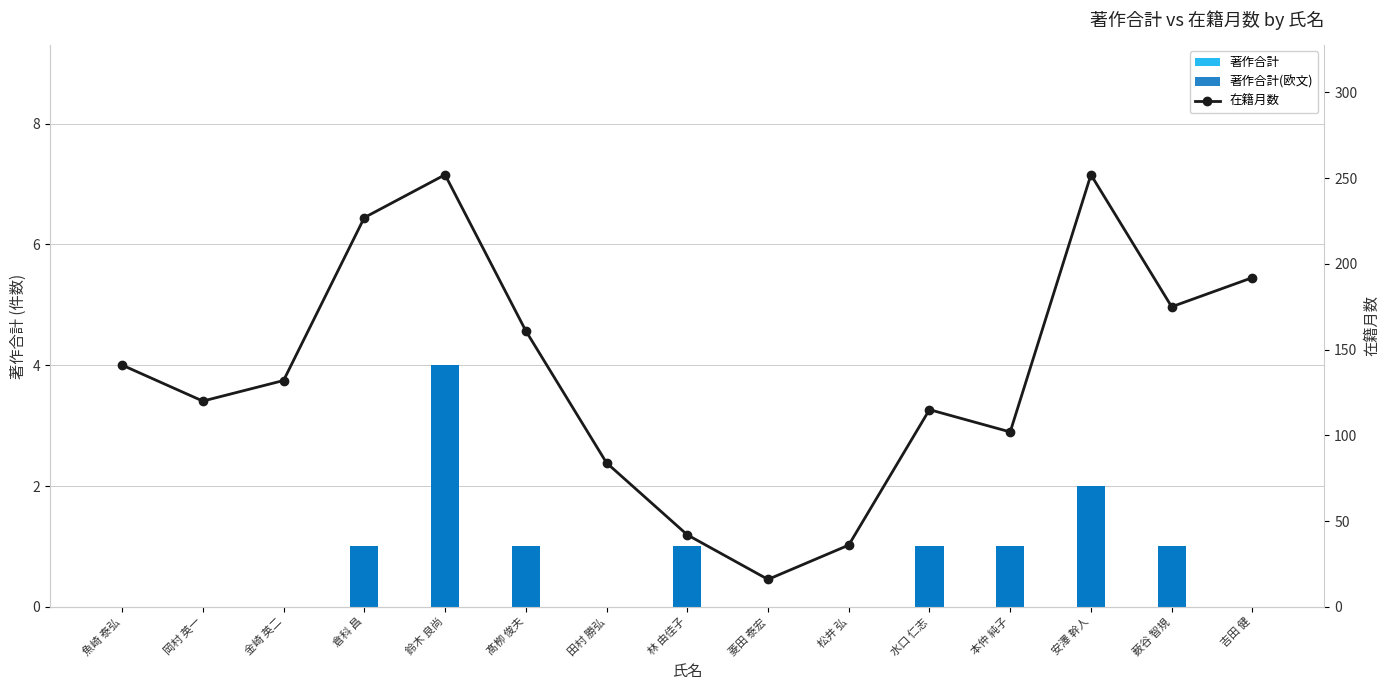

What is the highest value of the 著作合計 series?

4